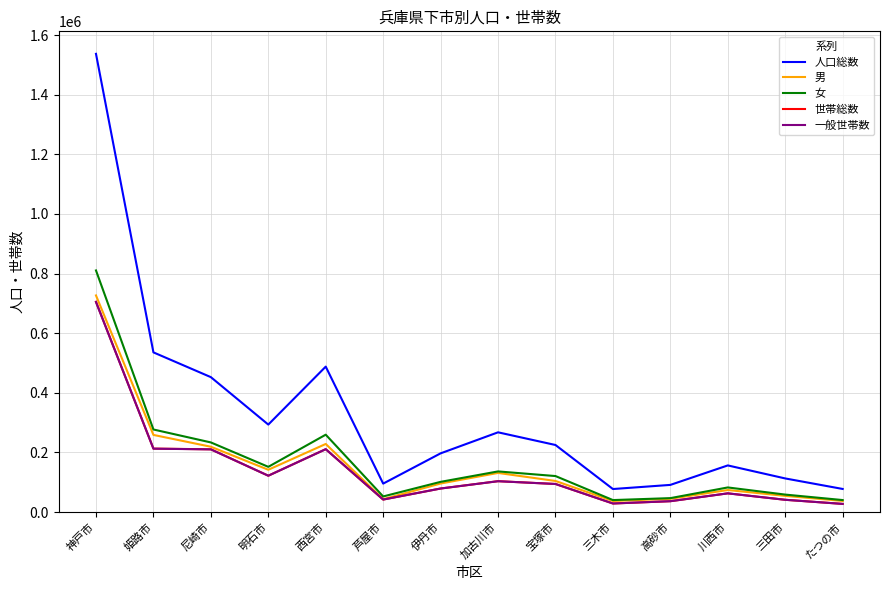

Read the 世帯総数 value at 高砂市.

36340